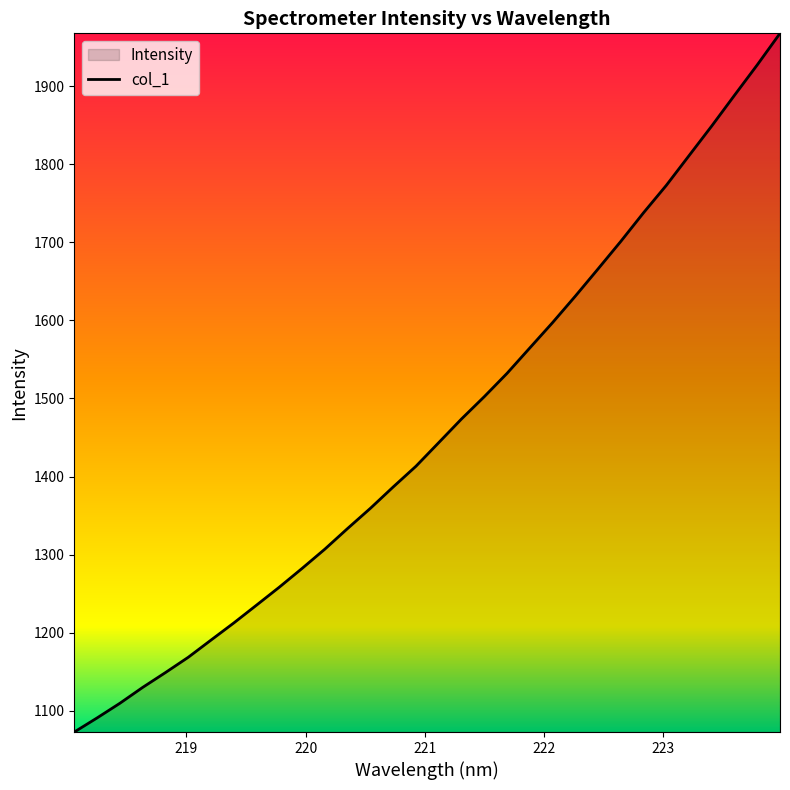

What is the difference between the maximum and minimum values?

894.6